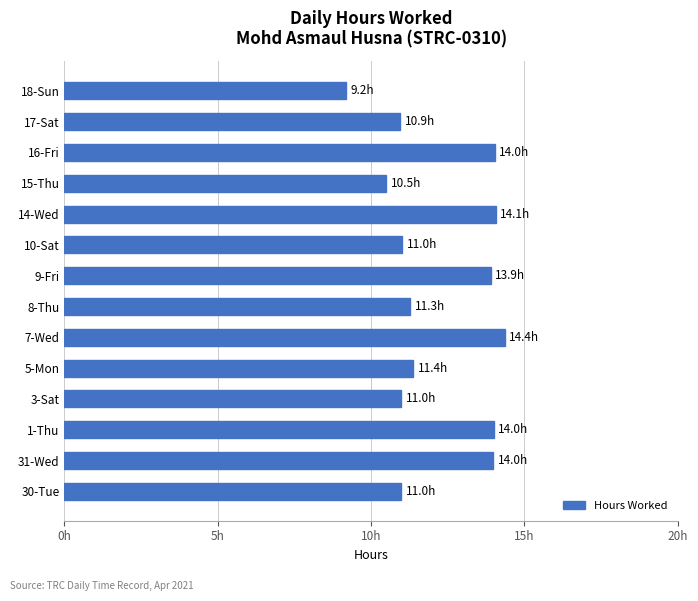

What is the average value?

12.2